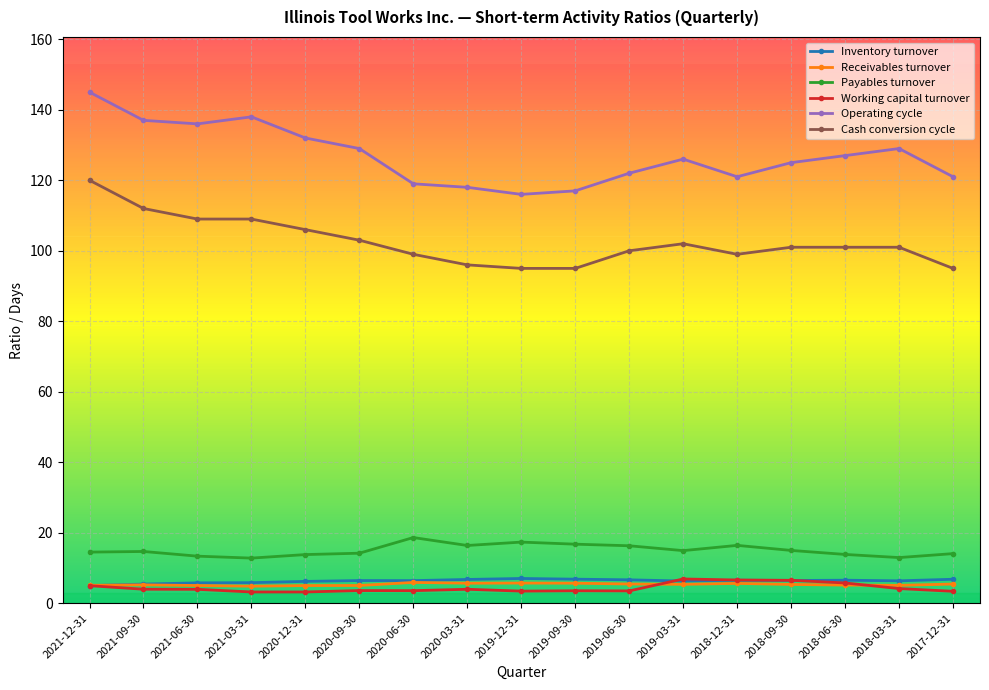

What position from the right is 2020-09-30?

12